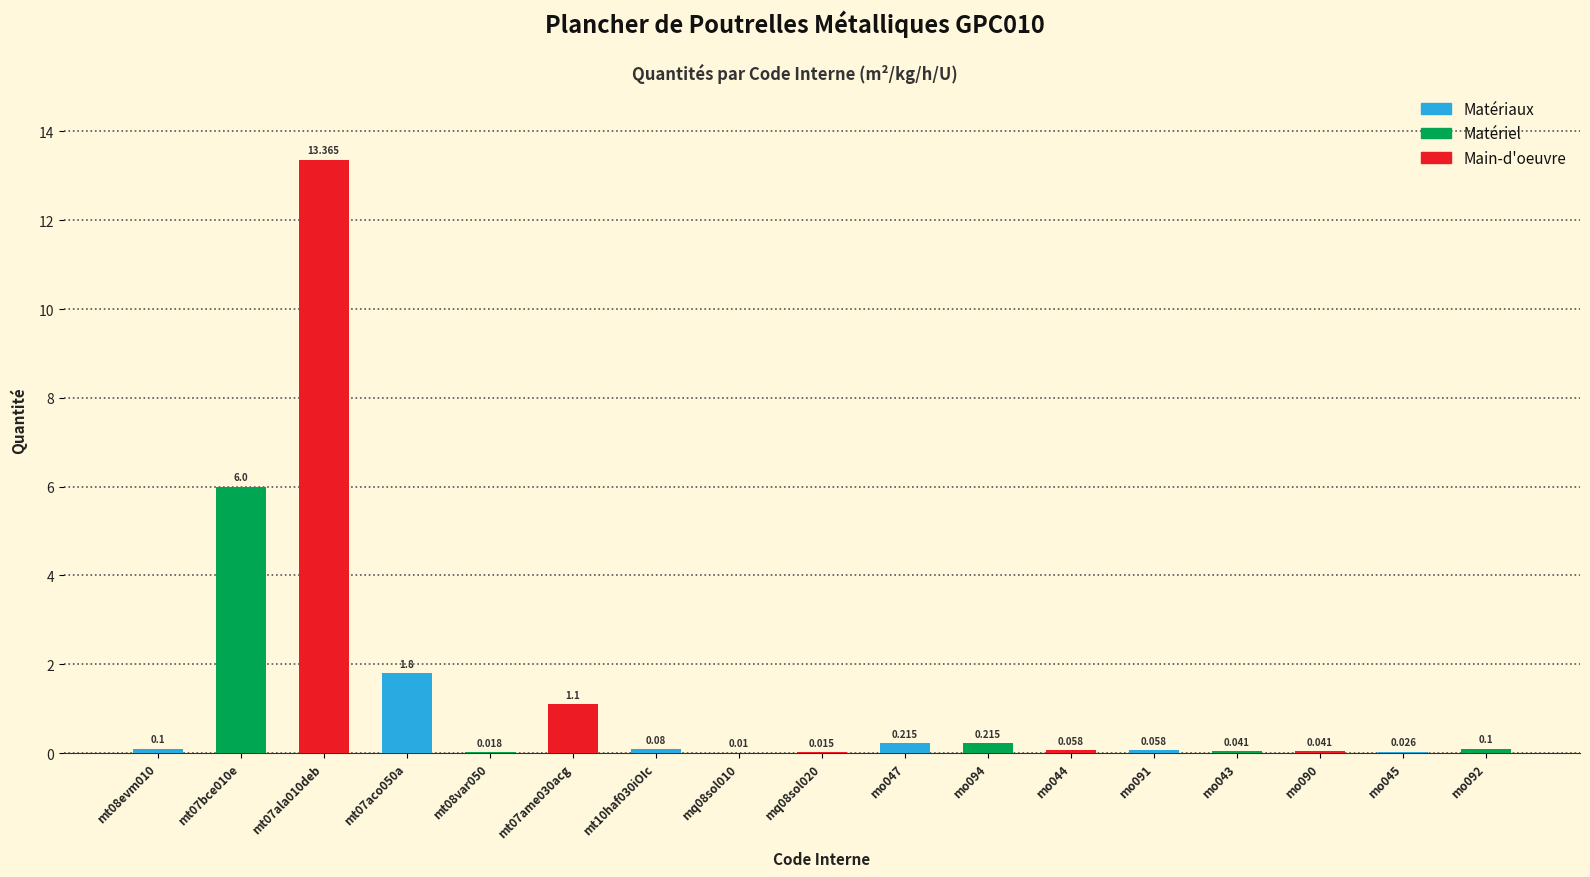

True or false: the data shows 3.2 at mt07ala010deb.

False